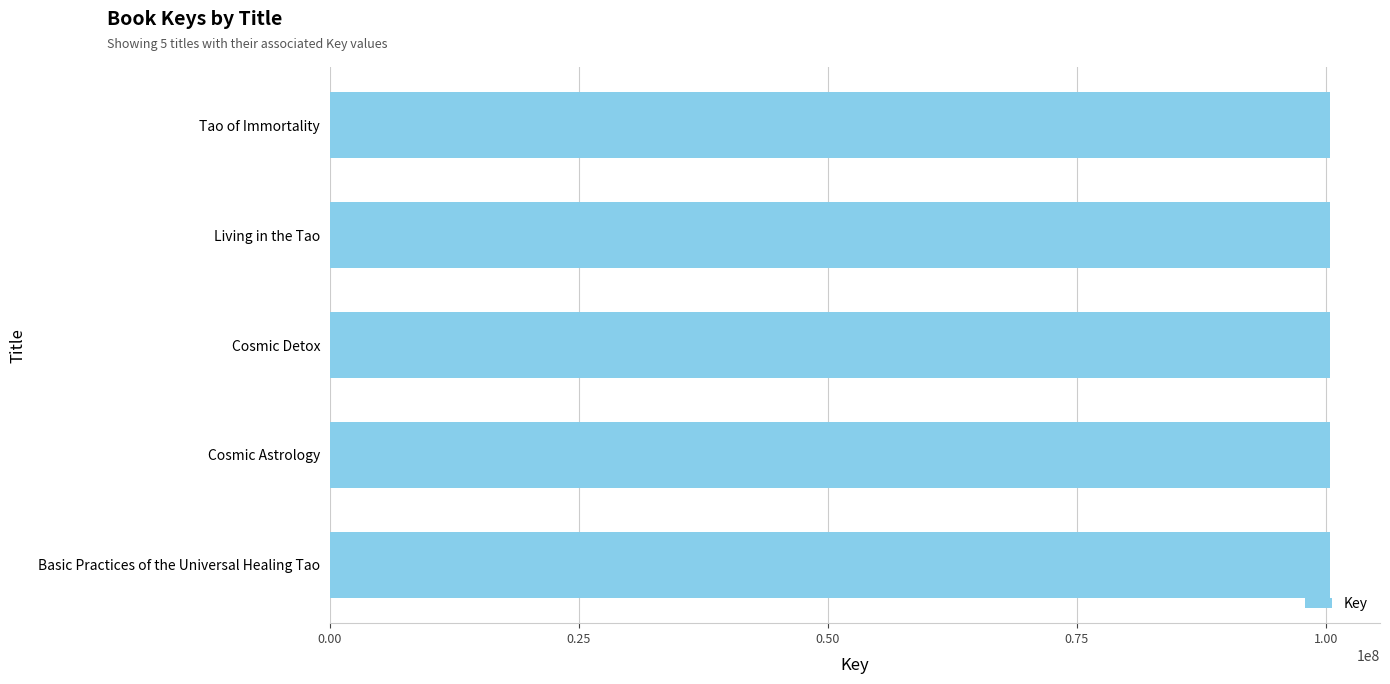

How many bars are there in total?

5